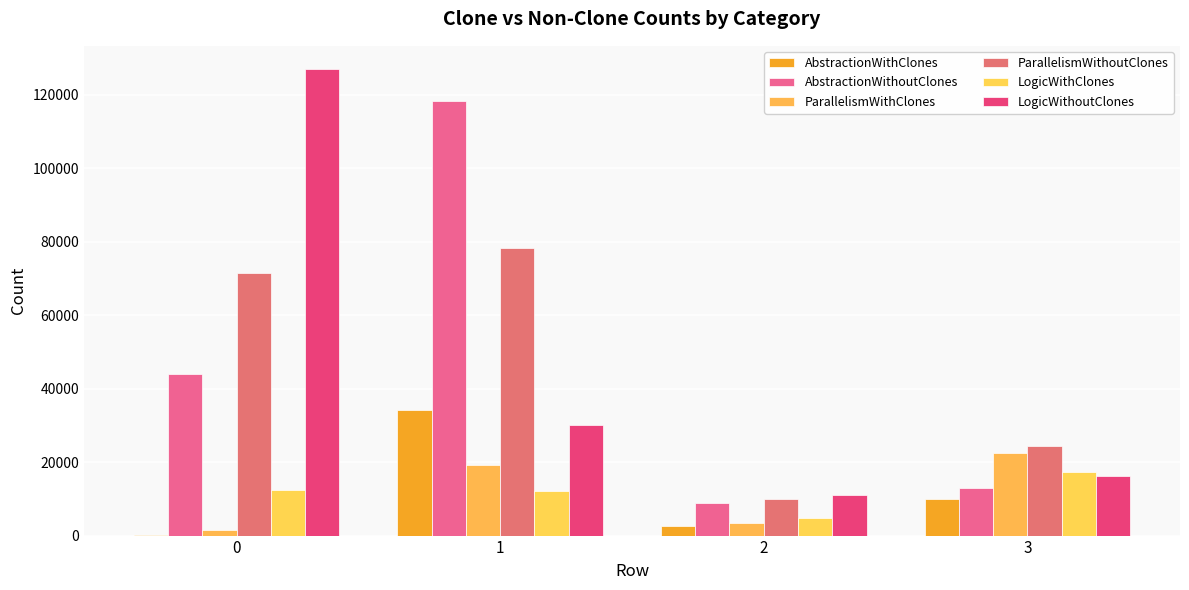

How many data points does each series have?

4